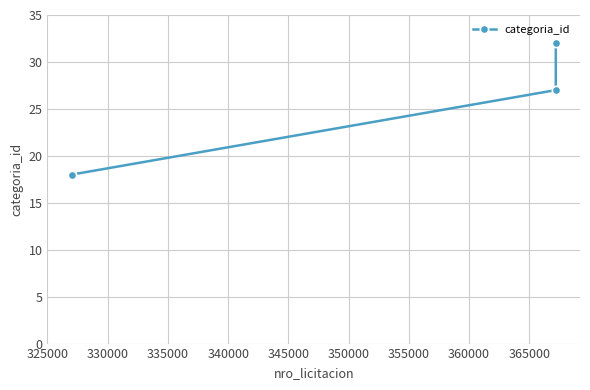

What is the greatest value displayed?

32